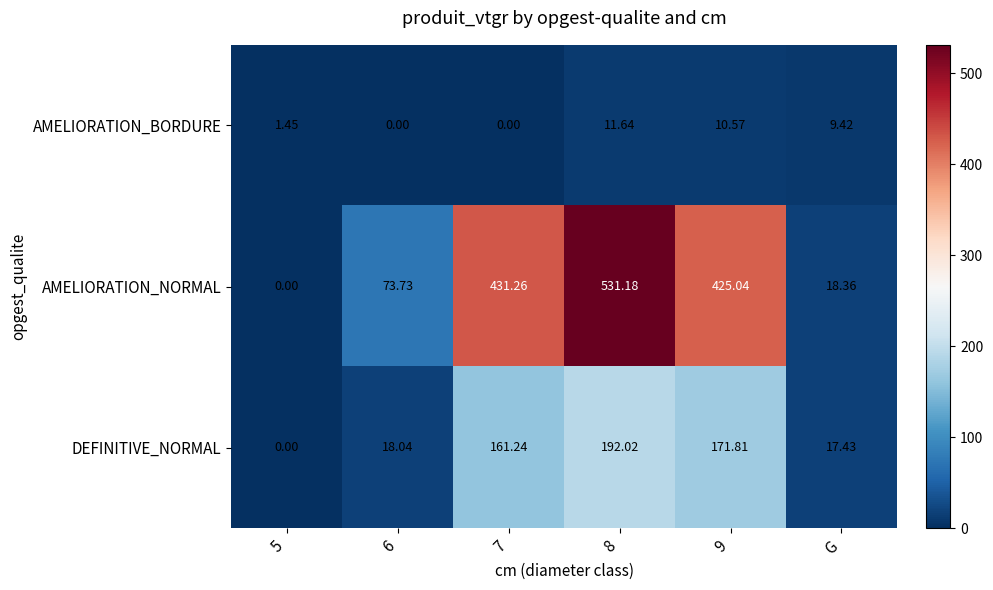

Which series has the largest range (max minus min)?

AMELIORATION_NORMAL